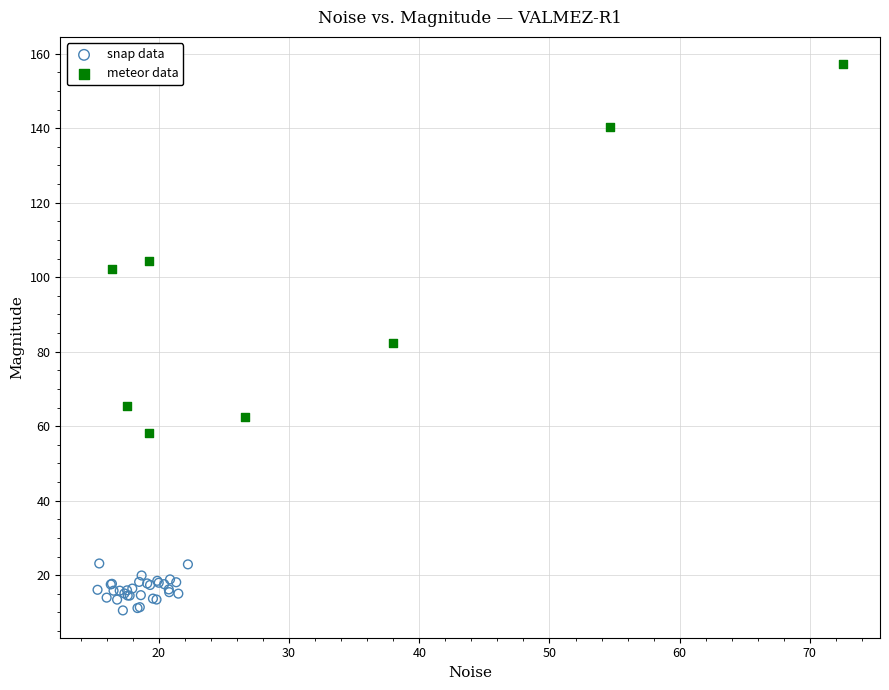

Which series reaches the minimum Y coordinate?

snap data